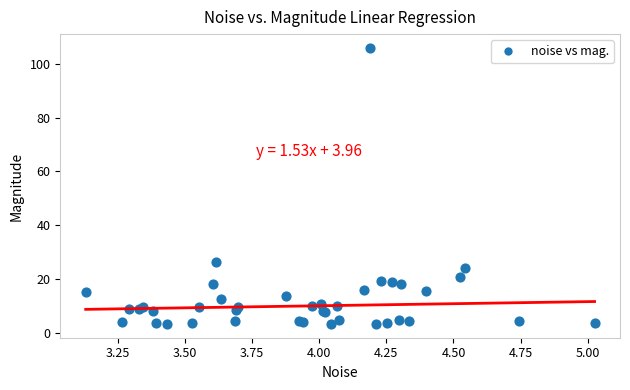

What Y value in the scatter plot is closest to 54?

26.4